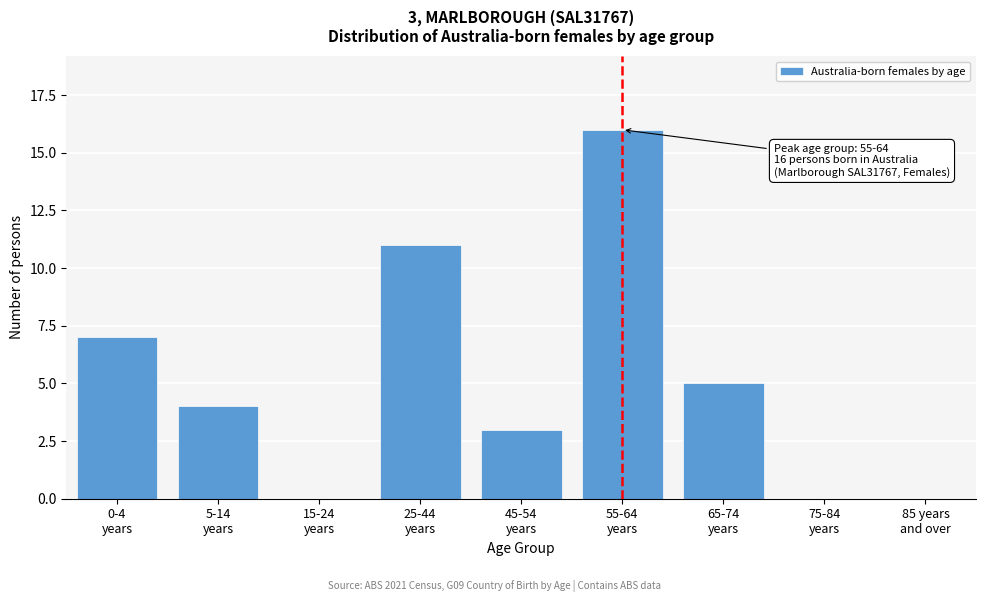

What is the sum of all values?

46